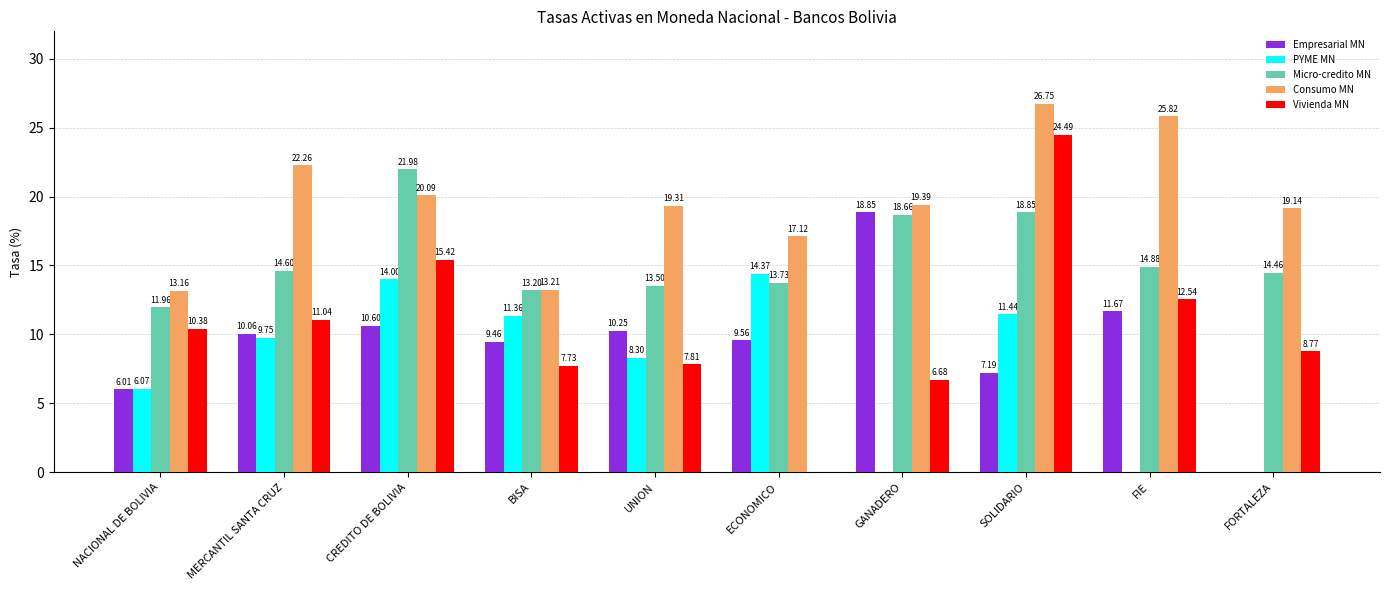

What are all the series names shown in the legend?

Empresarial MN, PYME MN, Micro-credito MN, Consumo MN, Vivienda MN